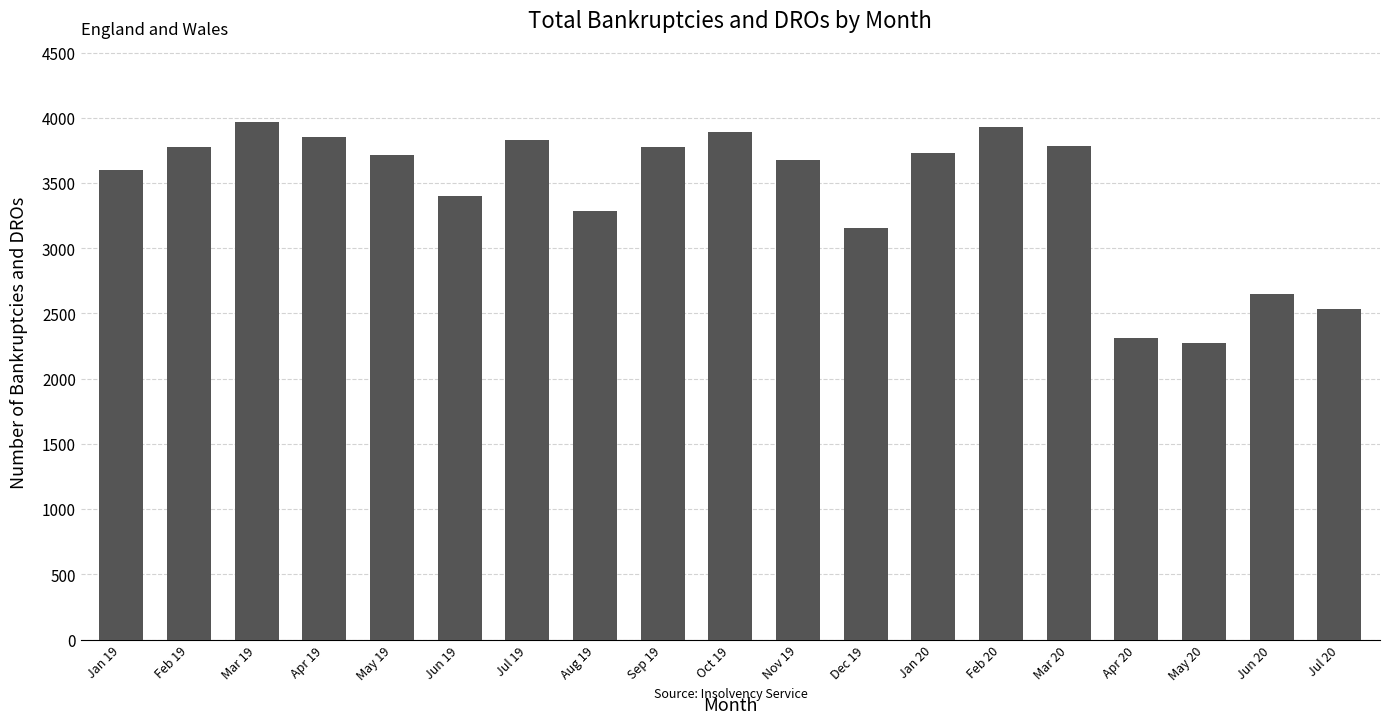

True or false: the data shows 920 at Sep 19.

False